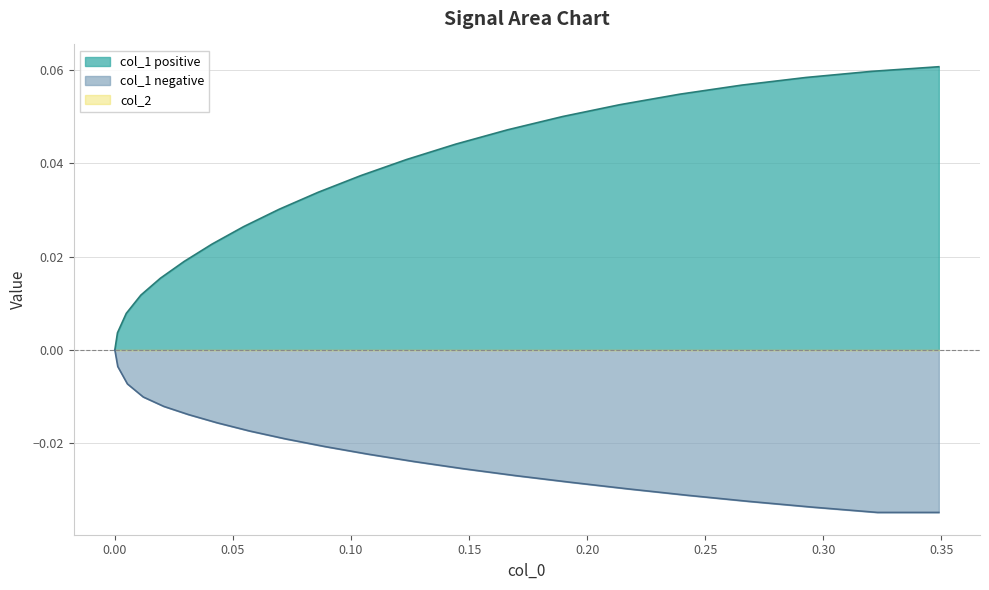

Which series has the largest total across all categories?

col_1 positive